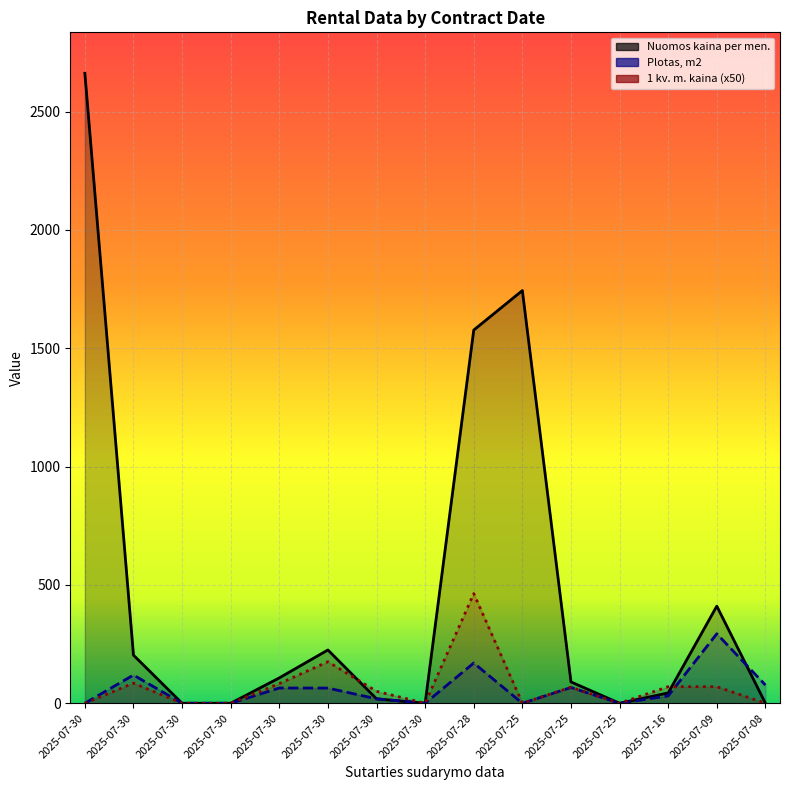

Does the chart display data point markers on the line(s)?

No